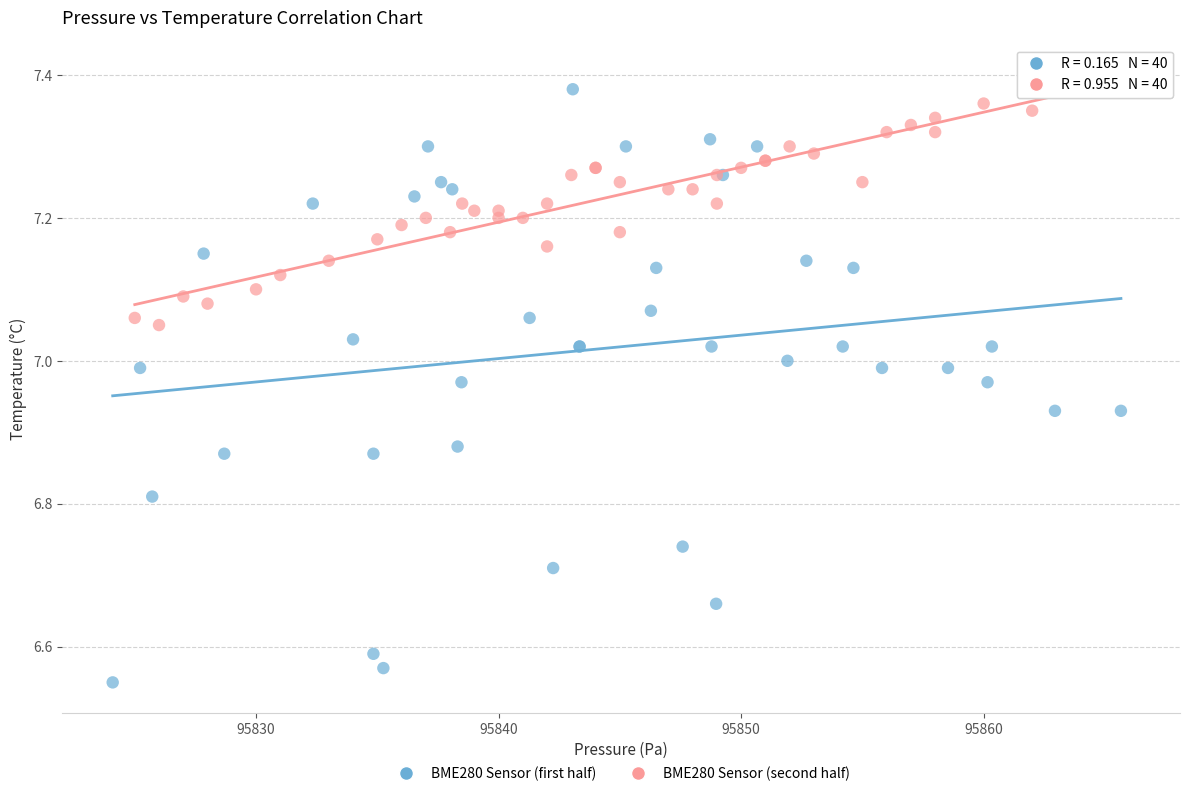

Which series reaches the minimum Y coordinate?

BME280 Sensor (first half)